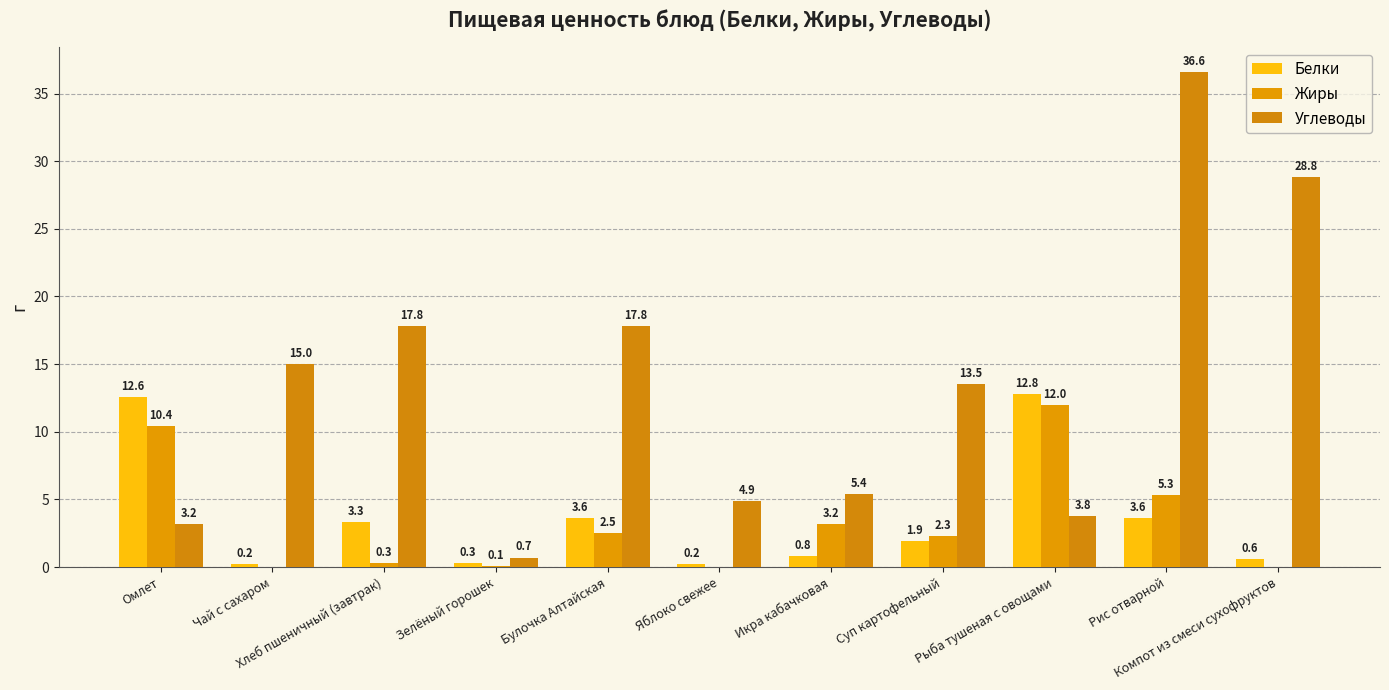

What is the difference between the highest and lowest values at Булочка Алтайская?

15.3